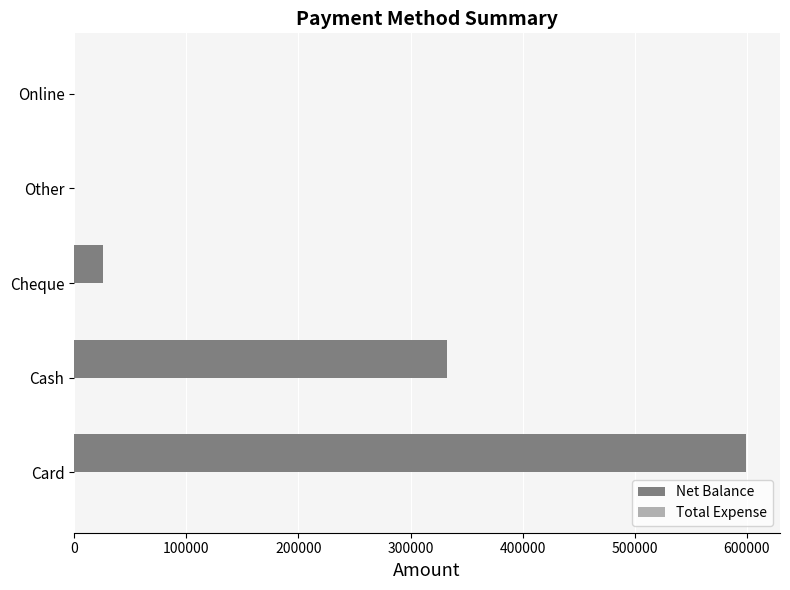

What is the sum of all values?

957991